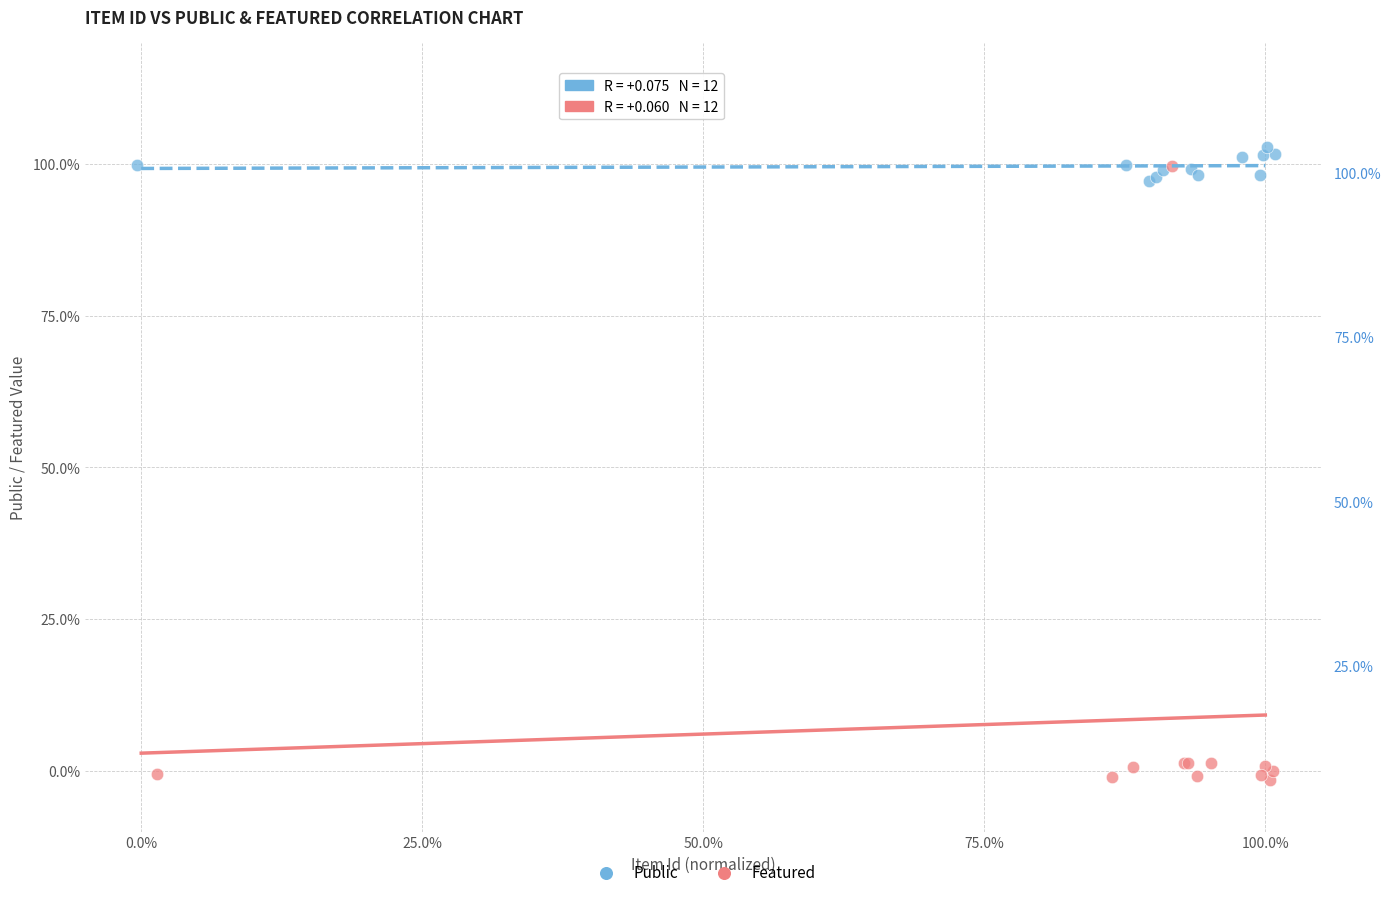

Which series contains the lowest Y value?

Featured